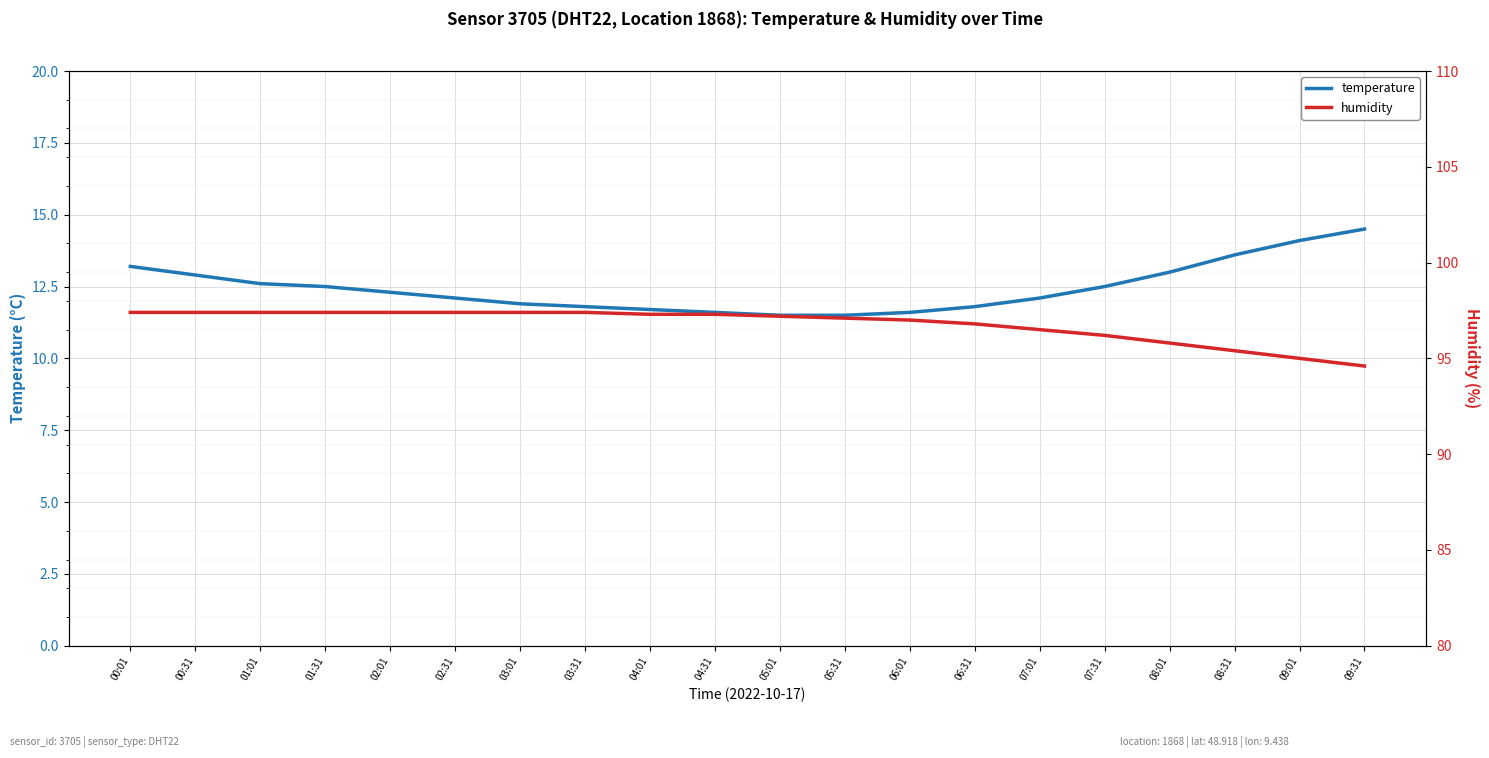

How many lines are shown in the chart?

2